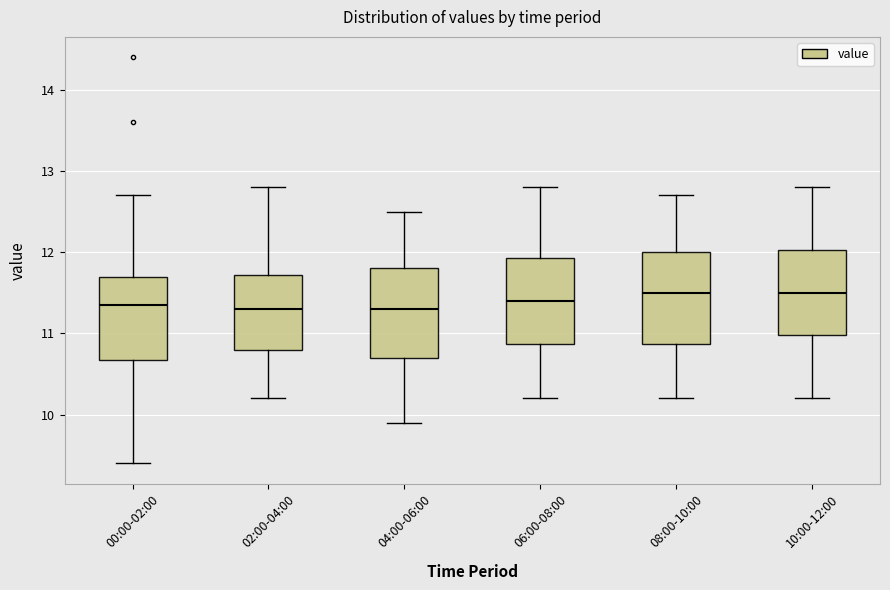

Where is the upper edge of the box for 00:00-02:00 on the y-axis? The values are not printed on the chart, so give them approximately, as read against the axis.

11.7